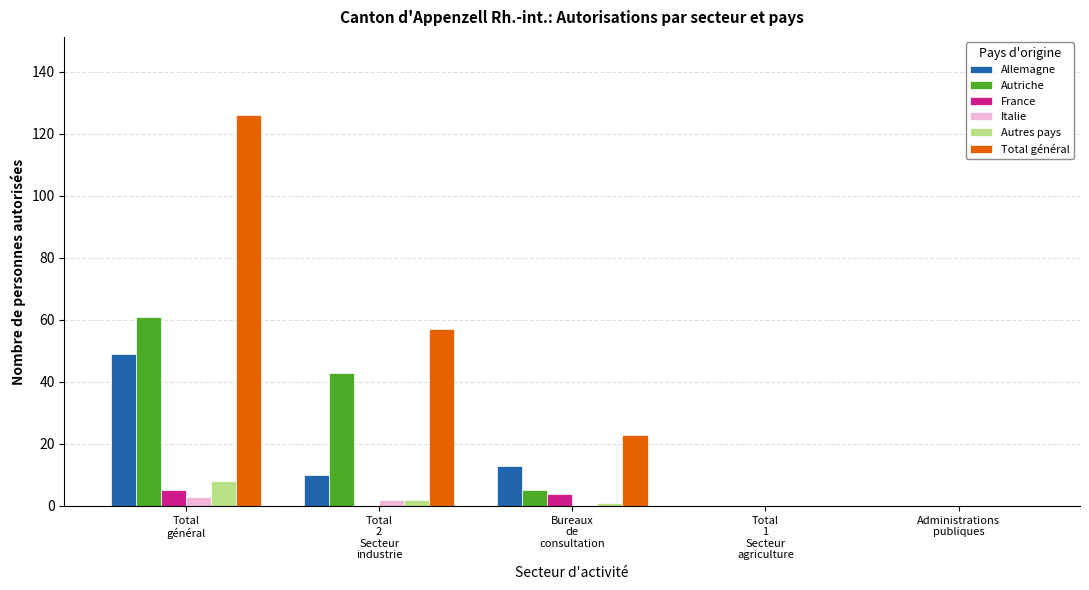

Reading left to right, list all the values displayed in this chart.

Allemagne: 49	10	13	0	0
Autriche: 61	43	5	0	0
France: 5	0	4	0	0
Italie: 3	2	0	0	0
Autres pays: 8	2	1	0	0
Total général: 126	57	23	0	0